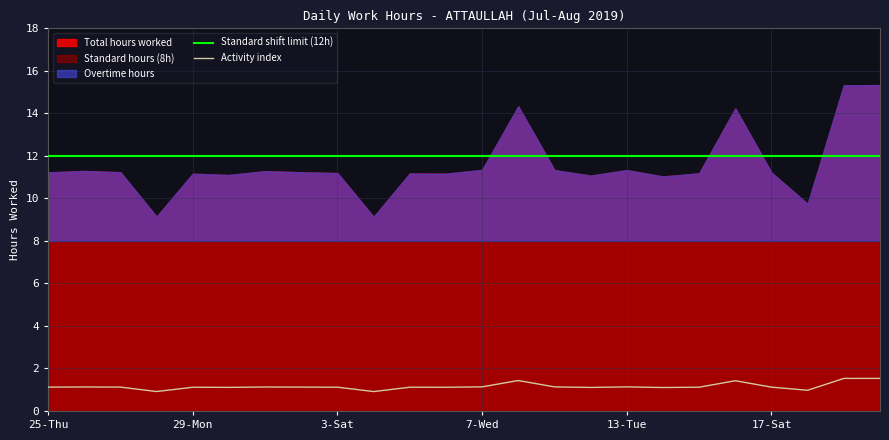

At which label does Baseline (8h) reach its peak?

25-Thu